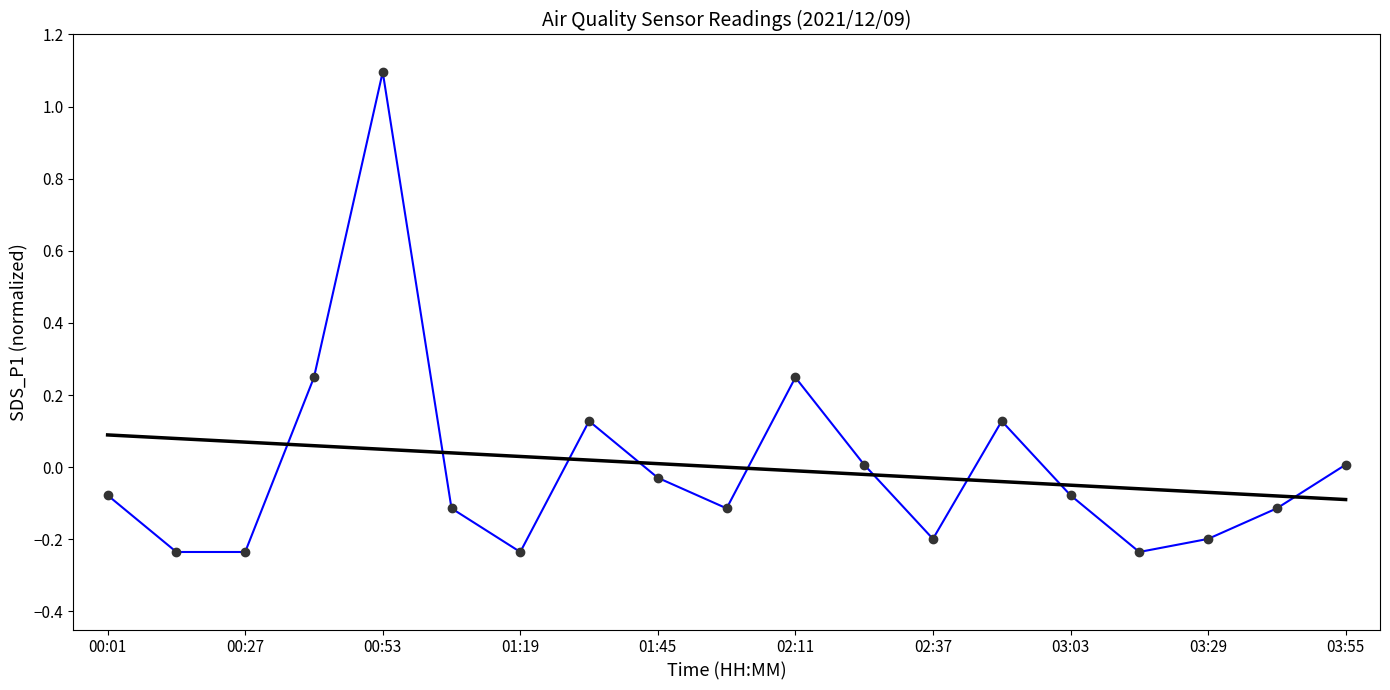

What is the greatest value displayed?

1.1